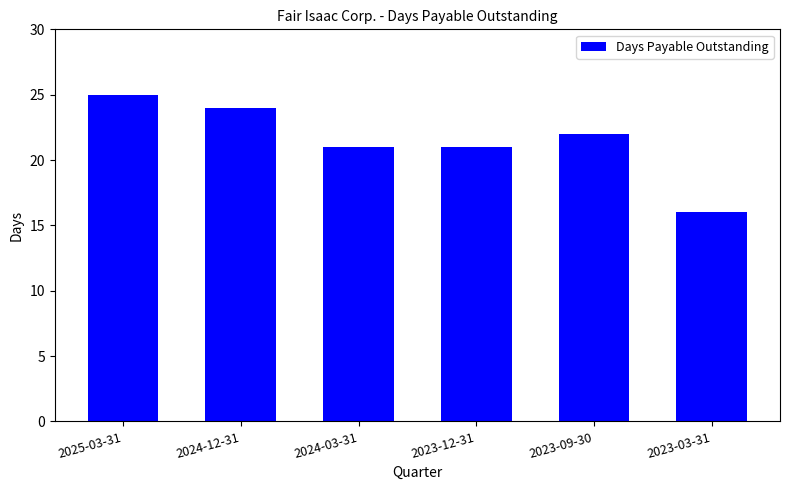

Where does the data first go above 22?

2025-03-31